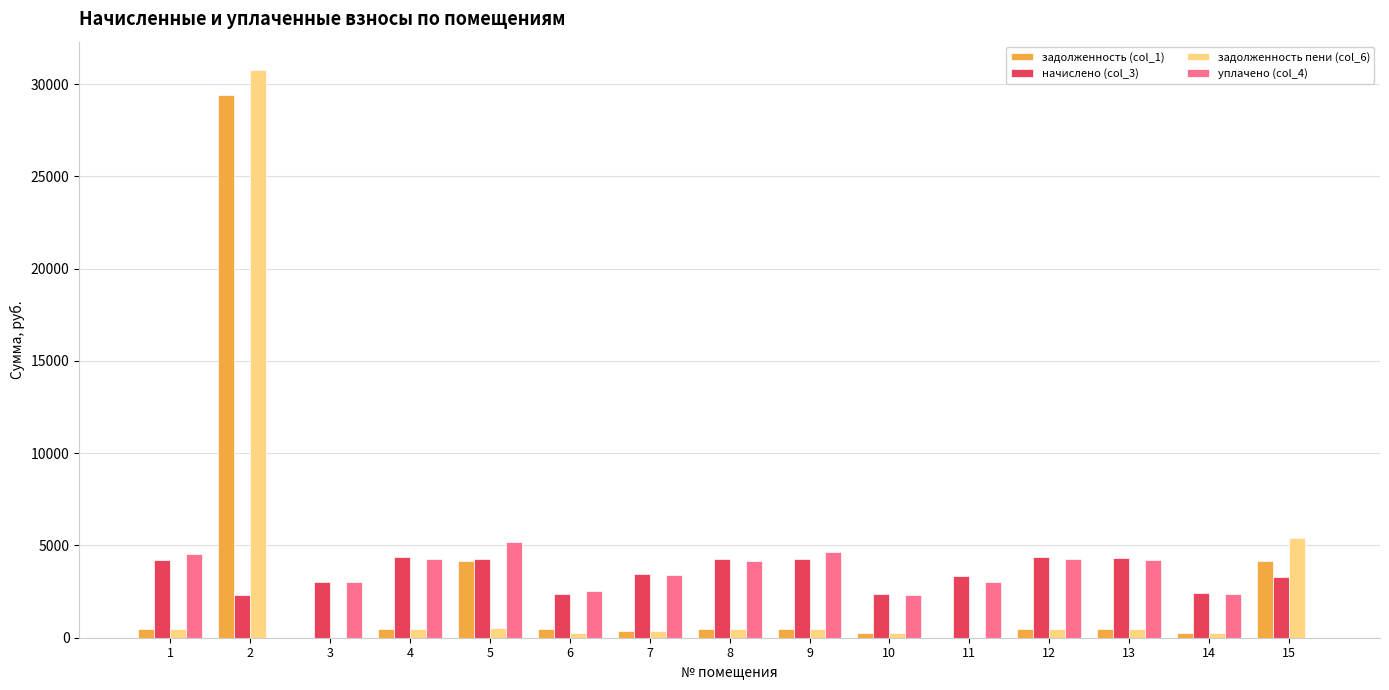

What is the greatest value displayed?

30759.4